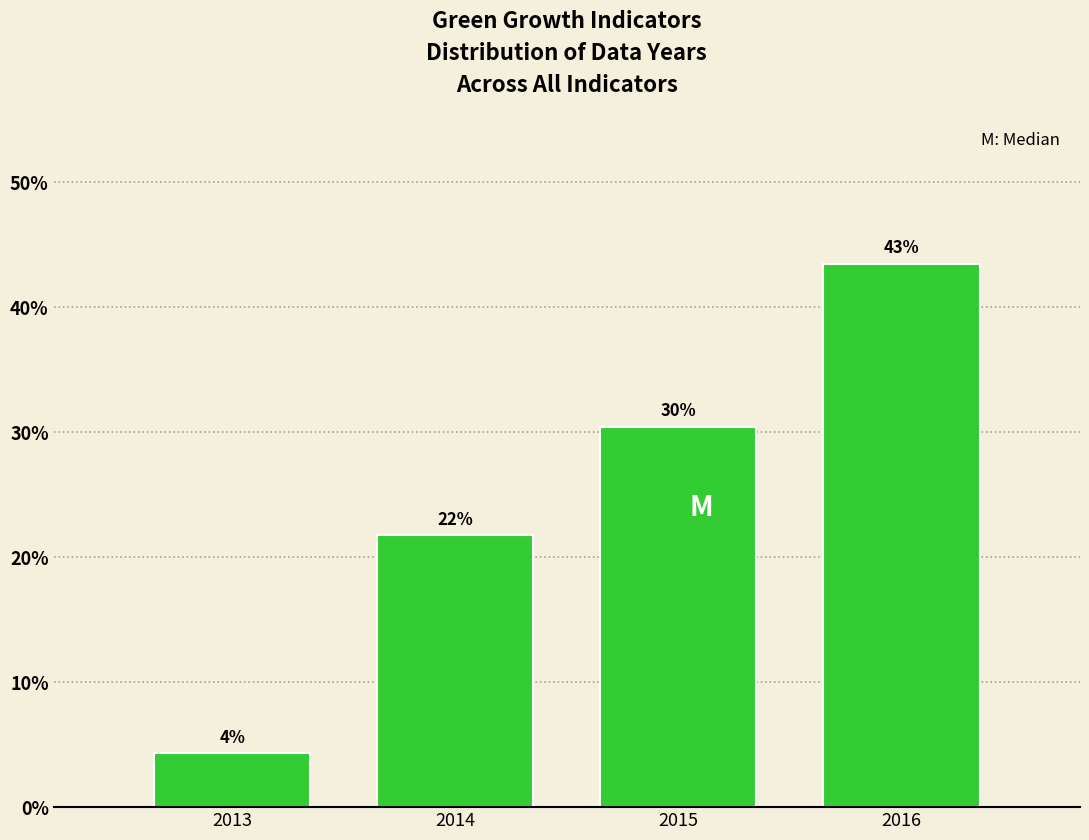

Are the bars horizontal?

No